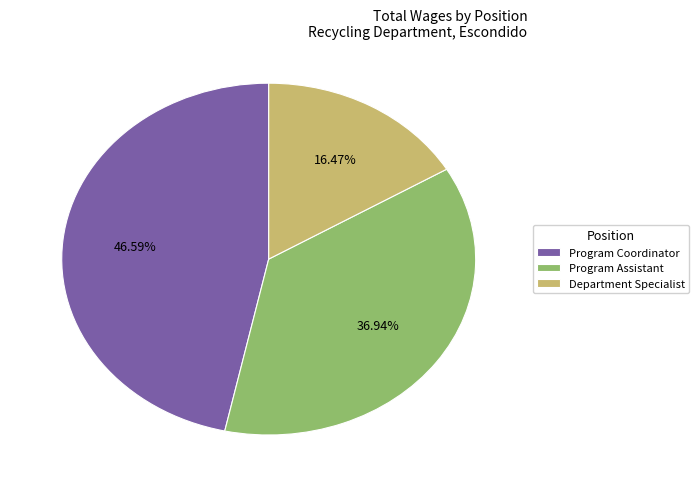

How many slices are in this pie chart?

3